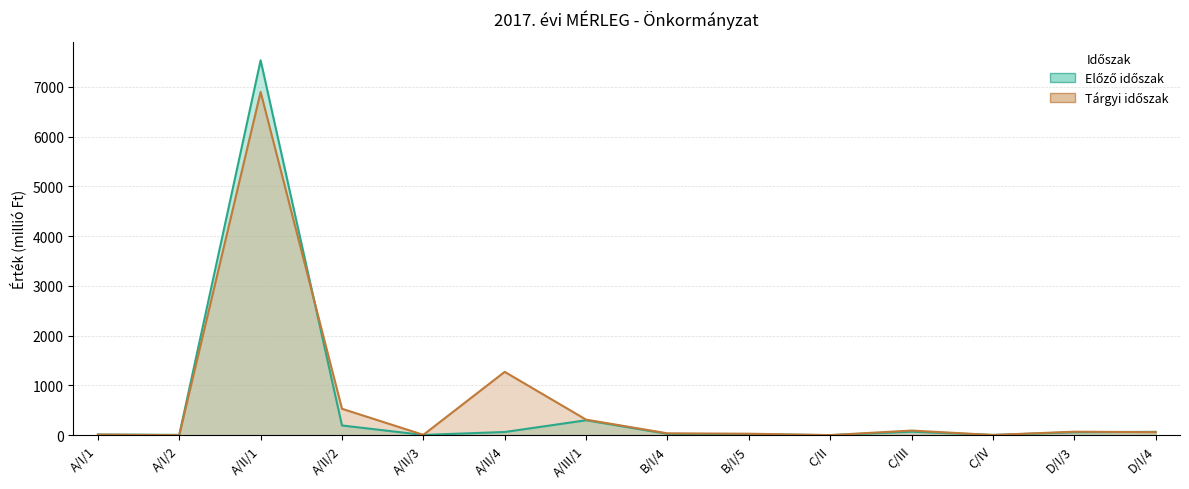

In Tárgyi időszak, how many points are higher than both neighbors (excluding endpoints)?

4